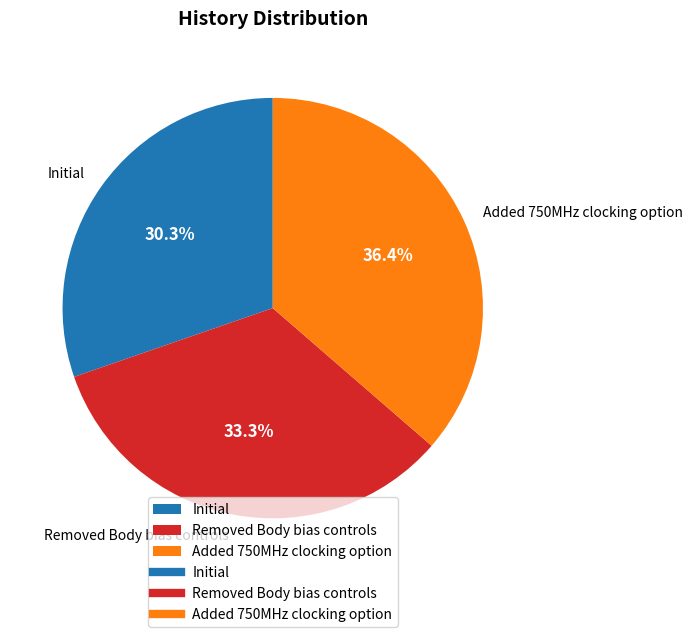

Rank the categories by value from highest to lowest.

Added 750MHz clocking option, Removed Body bias controls, Initial